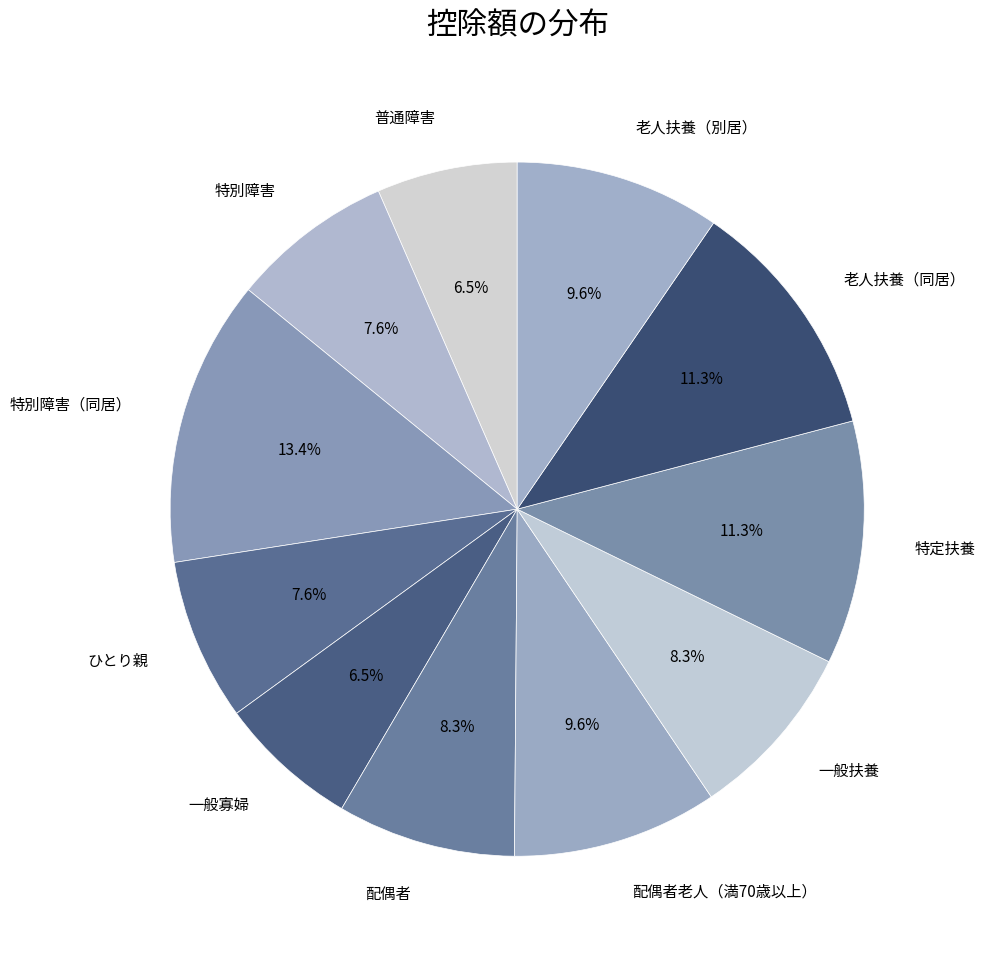

Which slice is the largest?

特別障害（同居）